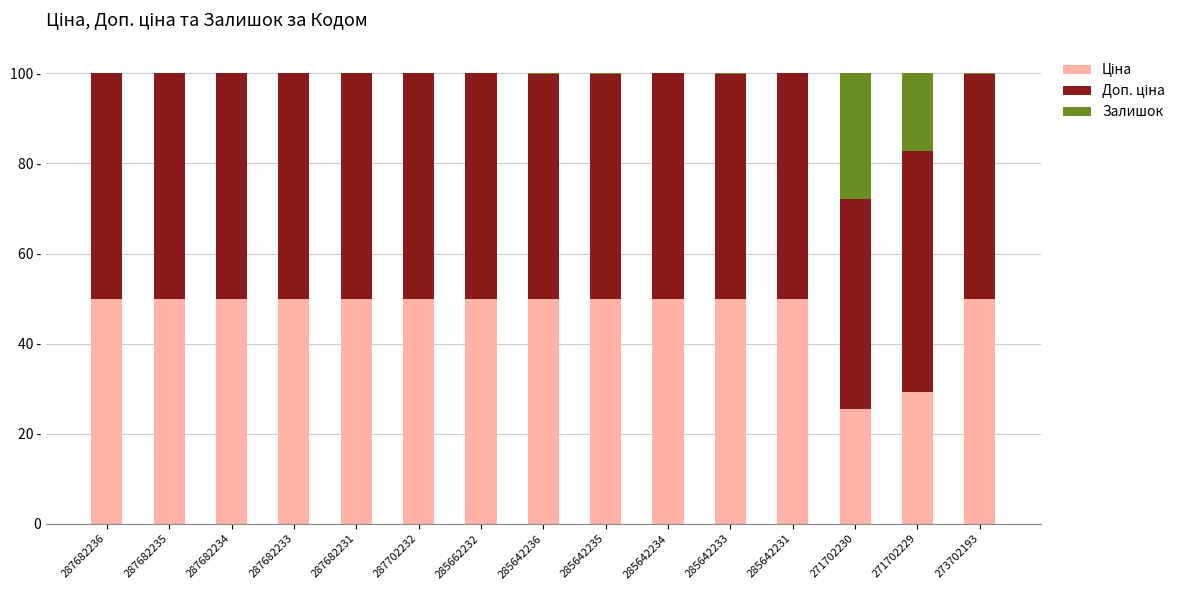

Are the bars grouped side by side (vs. stacked)?

No